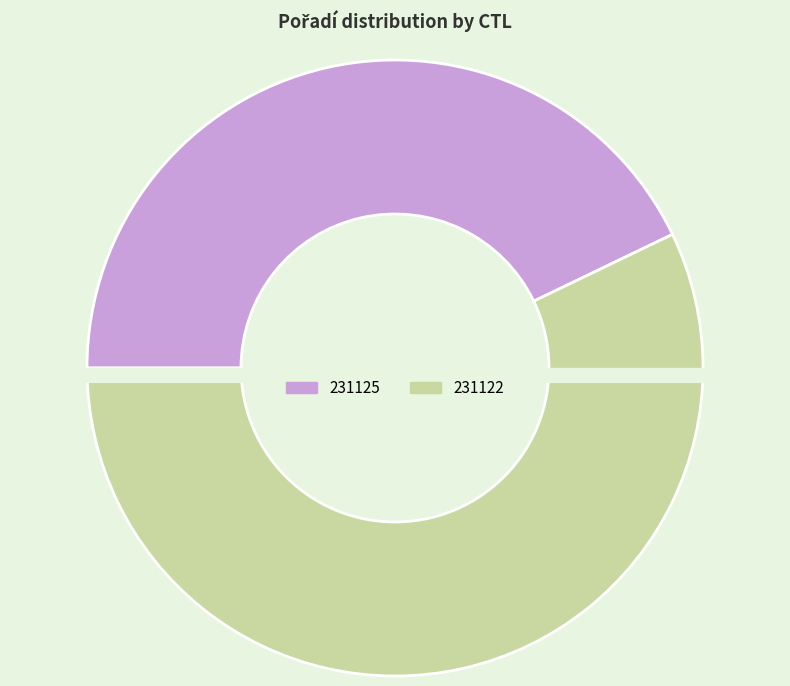

The 231122 slice represents 43% of the pie. True or false?

False